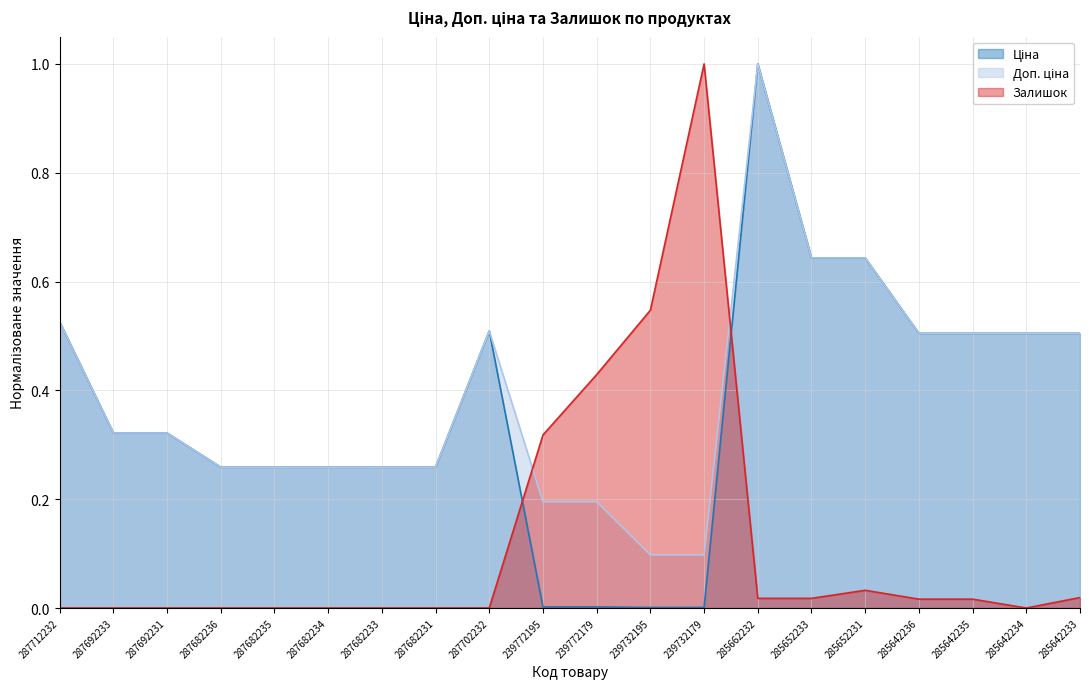

Does the chart display data point markers on the line(s)?

No